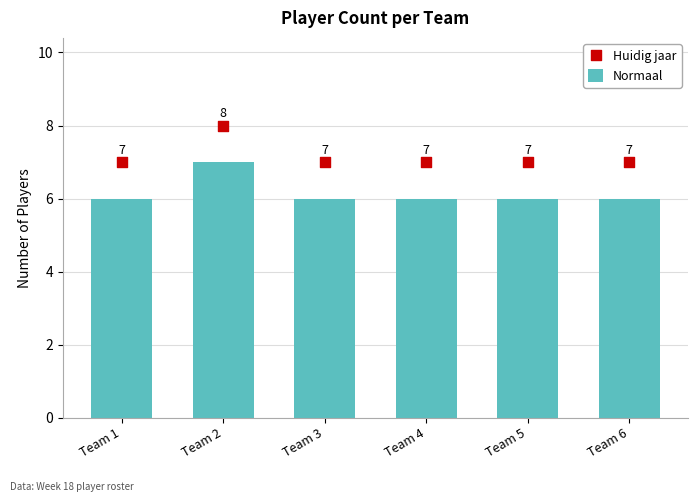

Which series has the largest total across all categories?

Huidig jaar